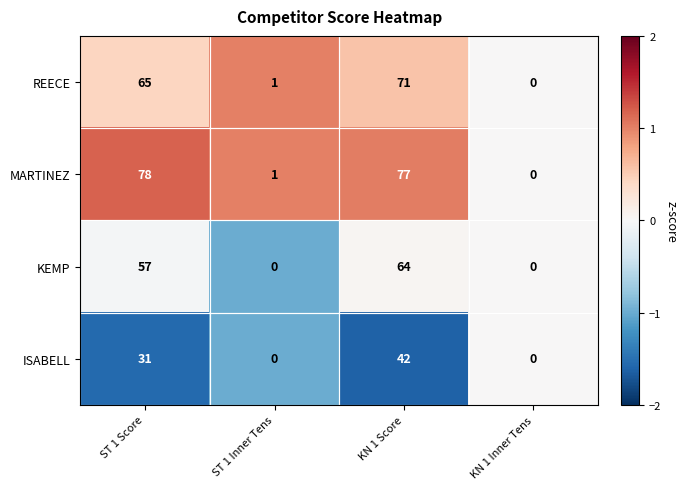

What is the maximum value shown in the chart?

78